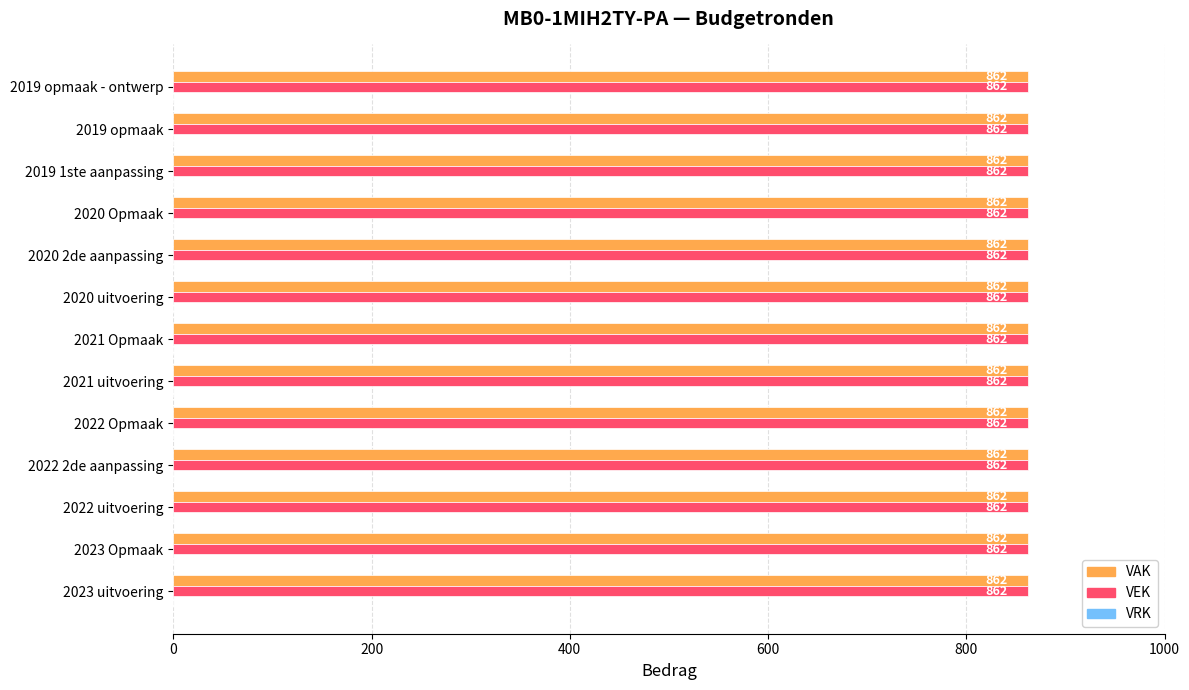

Between 2020 uitvoering and 2019 1ste aanpassing, which series saw the biggest shift?

VAK